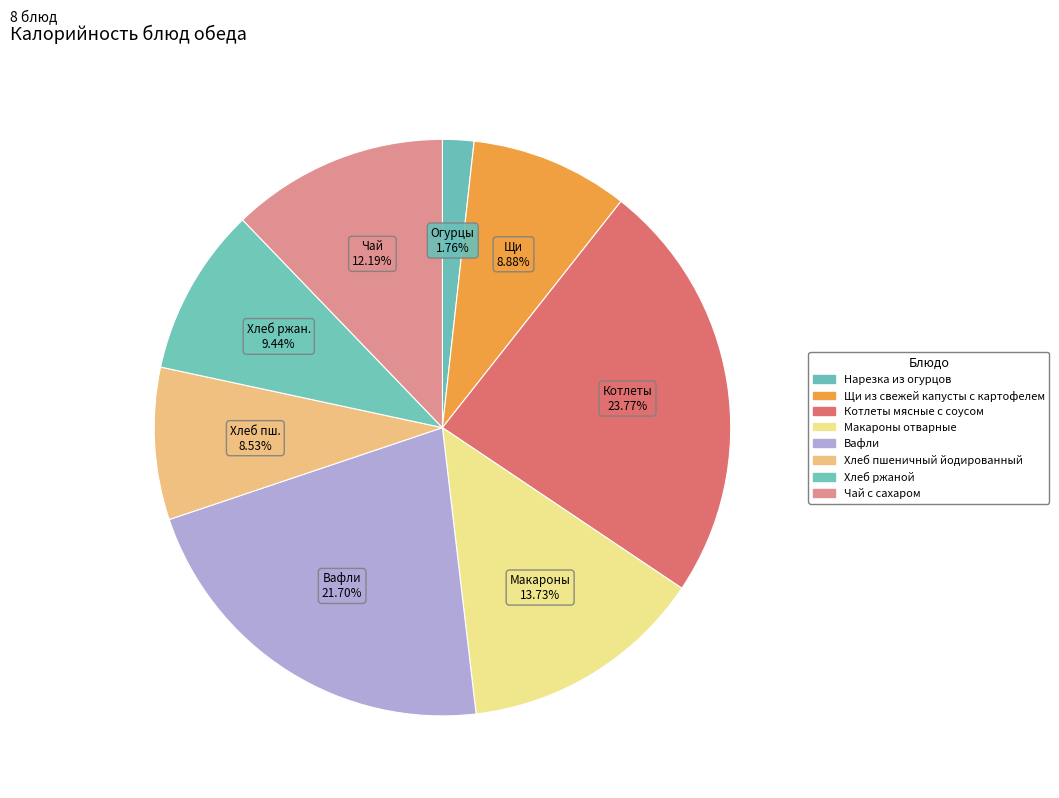

Is there a majority slice in this chart?

No